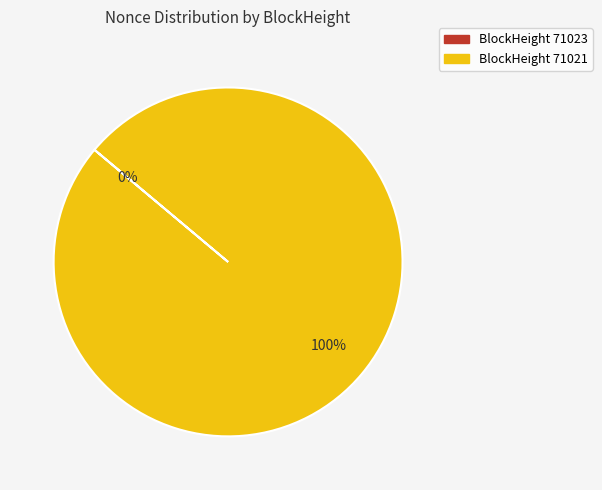

To the nearest percent, what is the difference between the 71021 and 71023 slice percentages?

100%